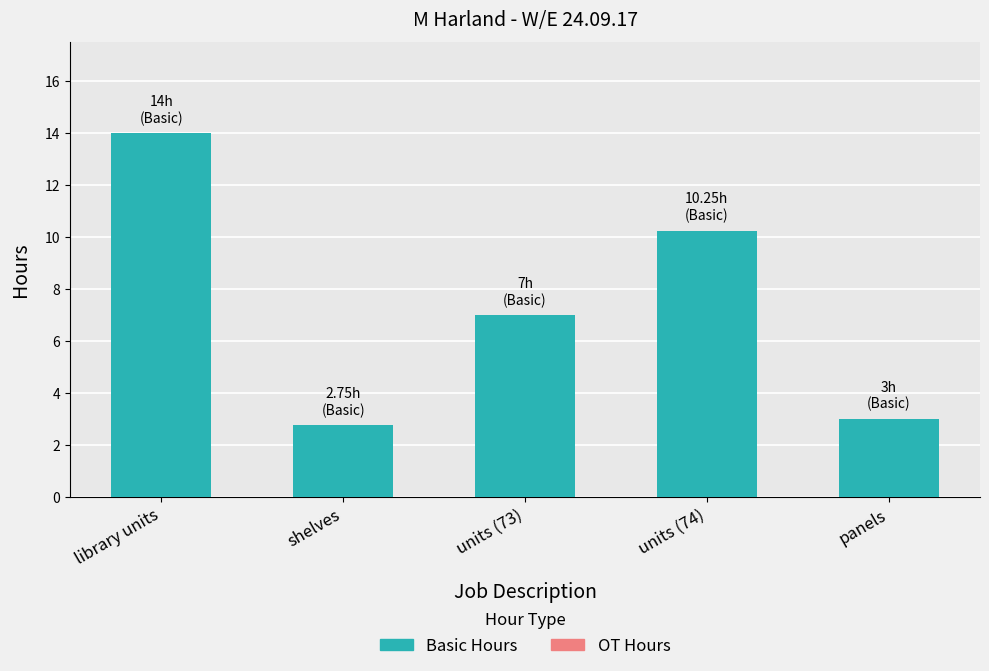

What is the average value?

7.4